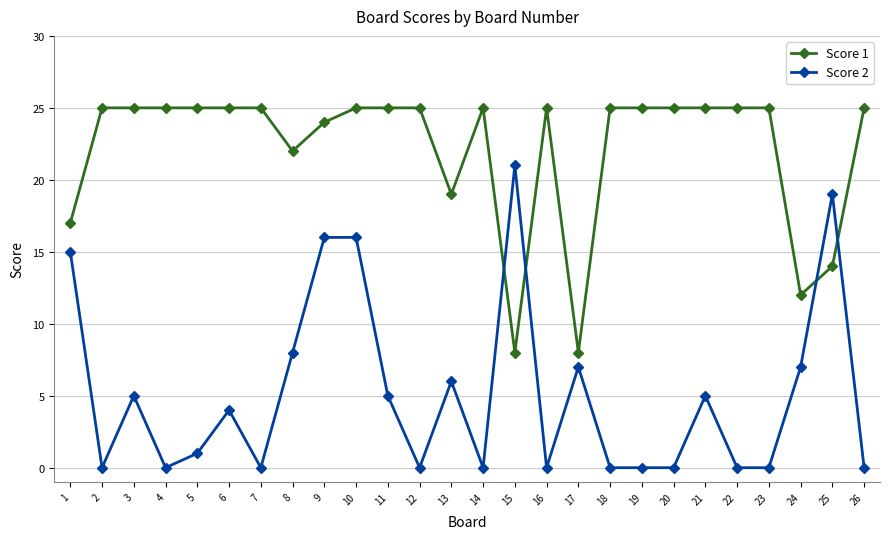

Where is the first local minimum for Score 2?

2